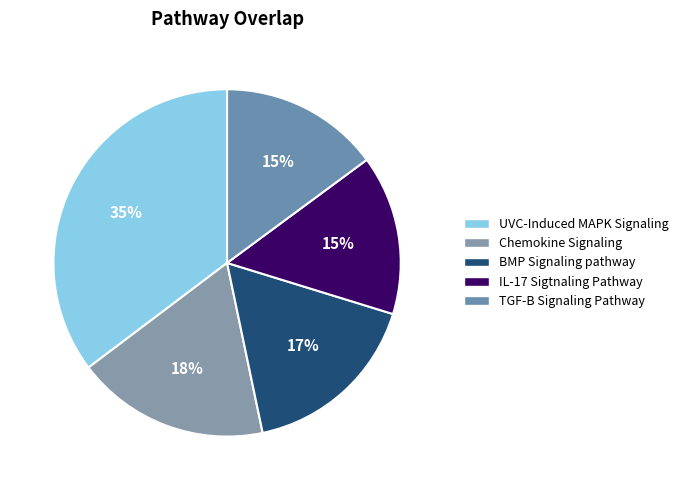

The UVC-Induced MAPK Signaling slice represents 29% of the pie. True or false?

False